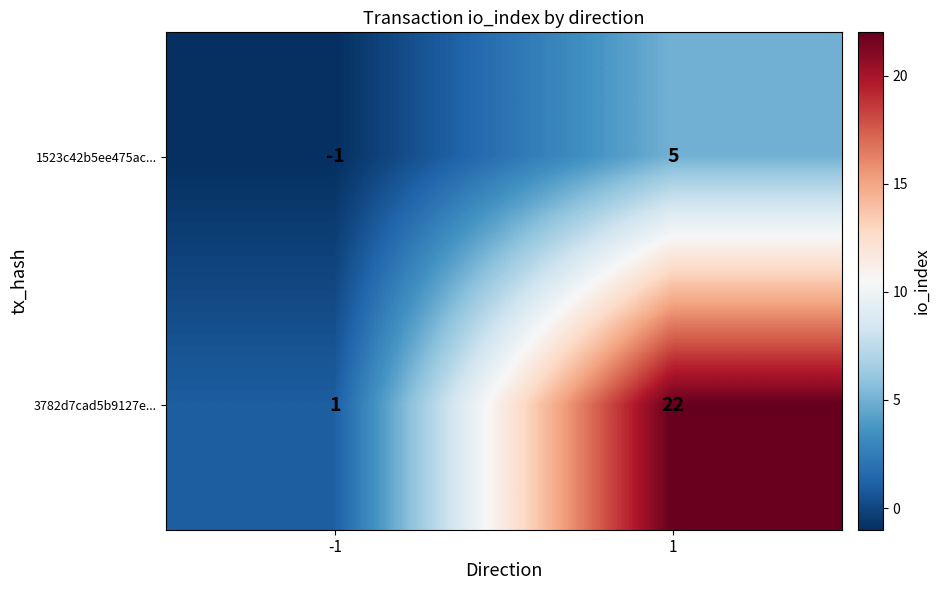

How many data points does each series have?

2